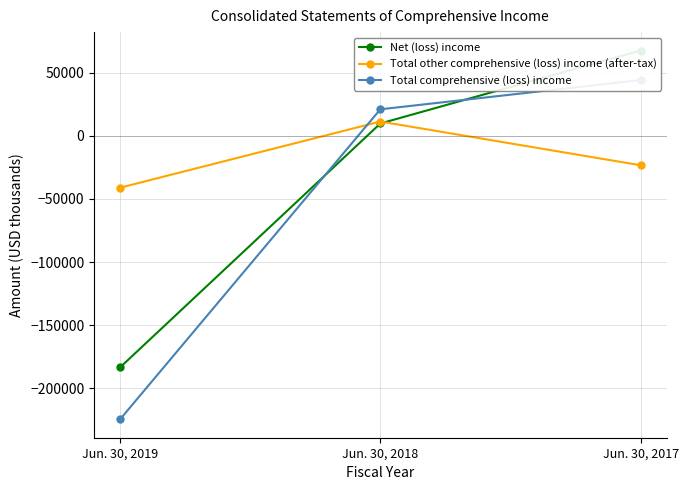

Rank the categories by Total other comprehensive (loss) income (after-tax) value from lowest to highest.

Jun. 30, 2019, Jun. 30, 2017, Jun. 30, 2018